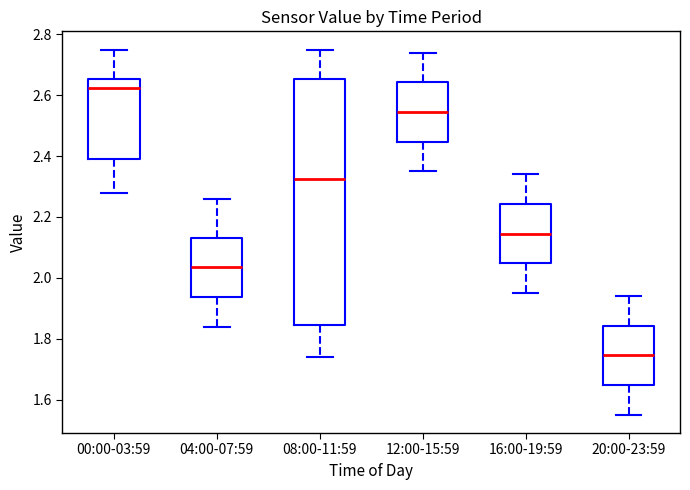

Reading left to right, transcribe this box plot: for each box, give where its median line is, the range the box spans, and where its two whiskers end, as read against the y-axis. The values are not printed on the chart, so give them approximately, as read against the axis.

00:00-03:59: median 2.62, box 2.40 to 2.66, whiskers 2.28 to 2.76
04:00-07:59: median 2.04, box 1.94 to 2.14, whiskers 1.84 to 2.26
08:00-11:59: median 2.32, box 1.84 to 2.66, whiskers 1.74 to 2.76
12:00-15:59: median 2.54, box 2.44 to 2.64, whiskers 2.36 to 2.74
16:00-19:59: median 2.14, box 2.04 to 2.24, whiskers 1.96 to 2.34
20:00-23:59: median 1.74, box 1.64 to 1.84, whiskers 1.56 to 1.94